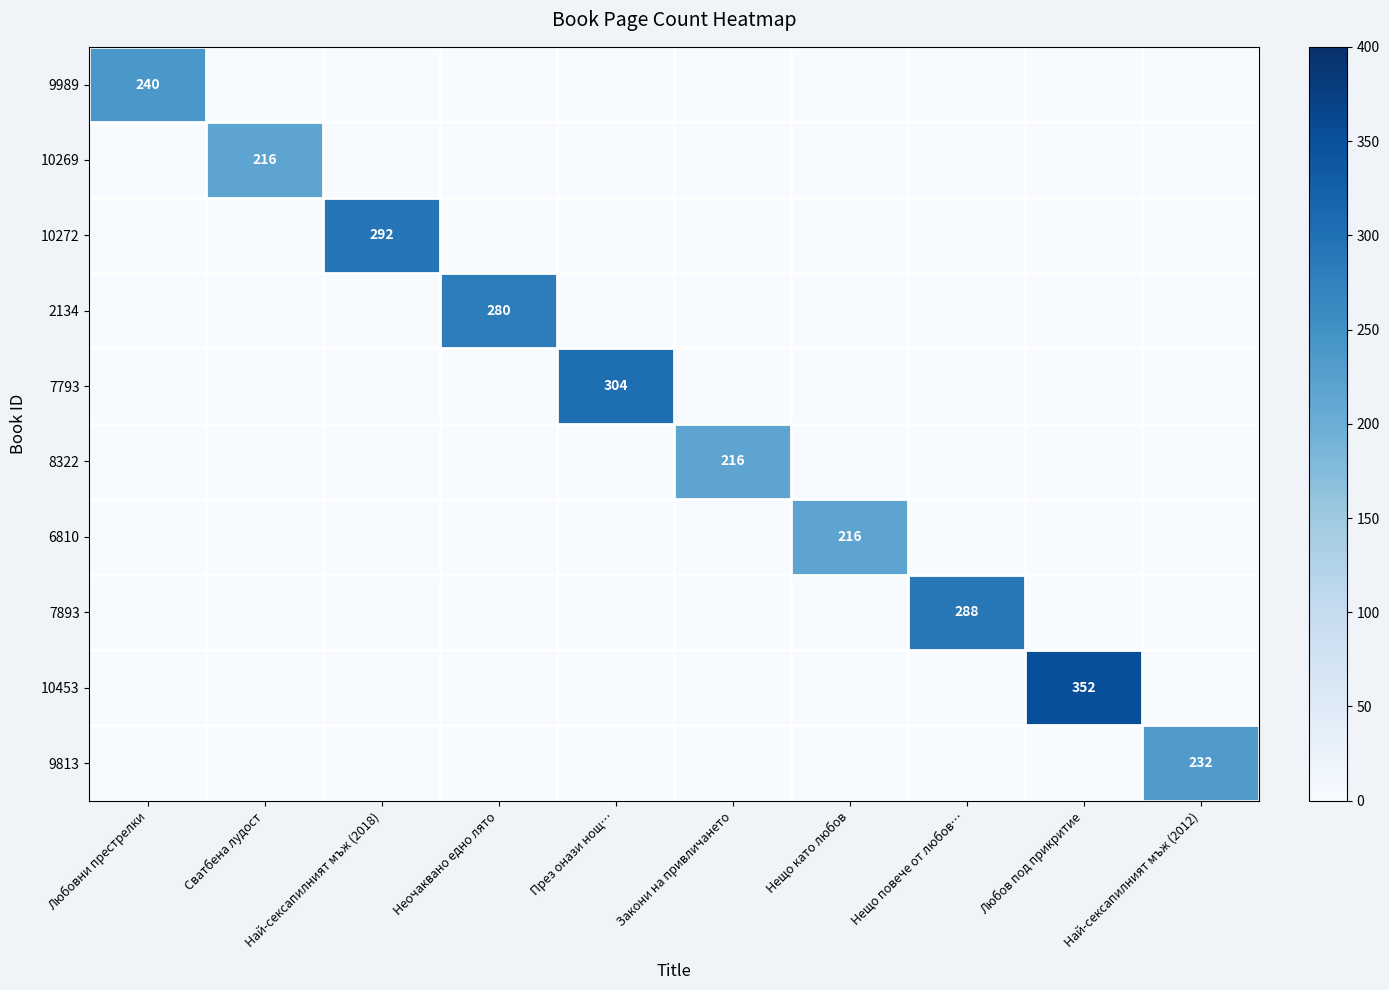

Count the number of categories in the chart.

10